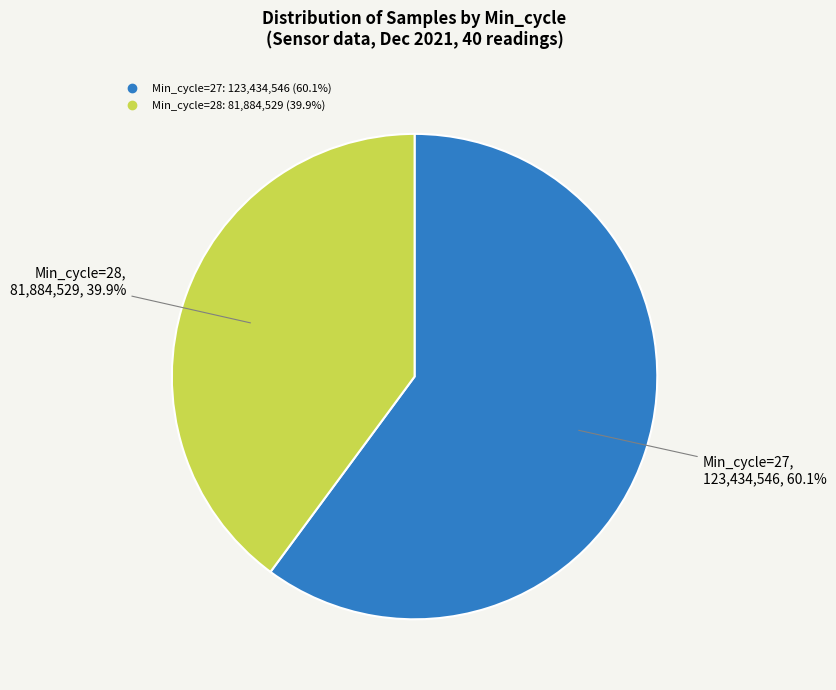

Is there any slice that represents more than half of the pie?

Yes